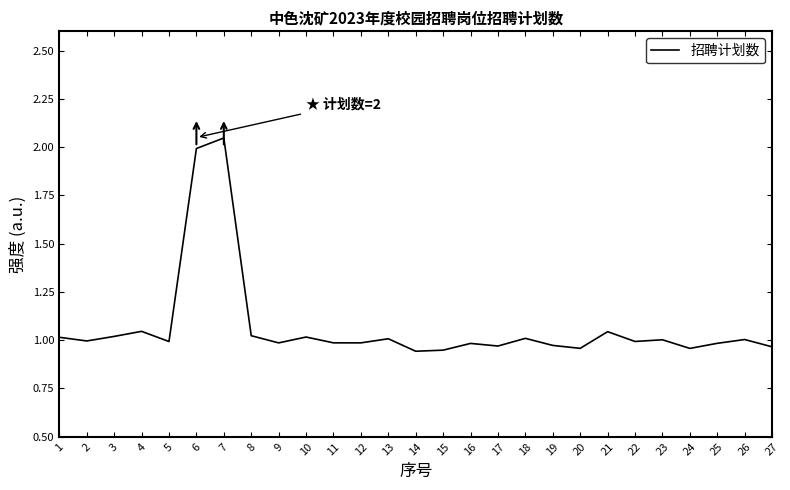

At which category does the chart reach its peak across all series?

7